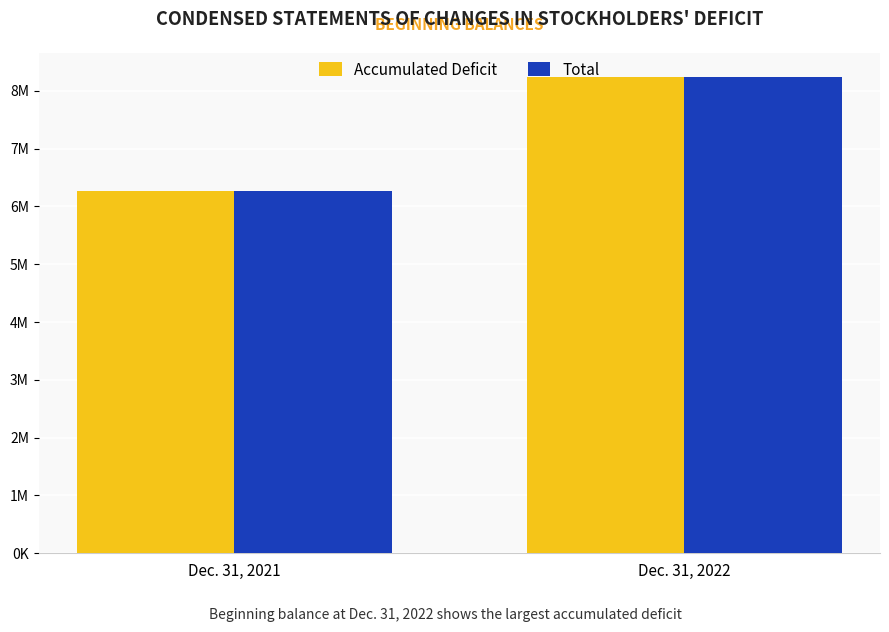

What is the value of the Total bar at the 2nd from the left?

8239449